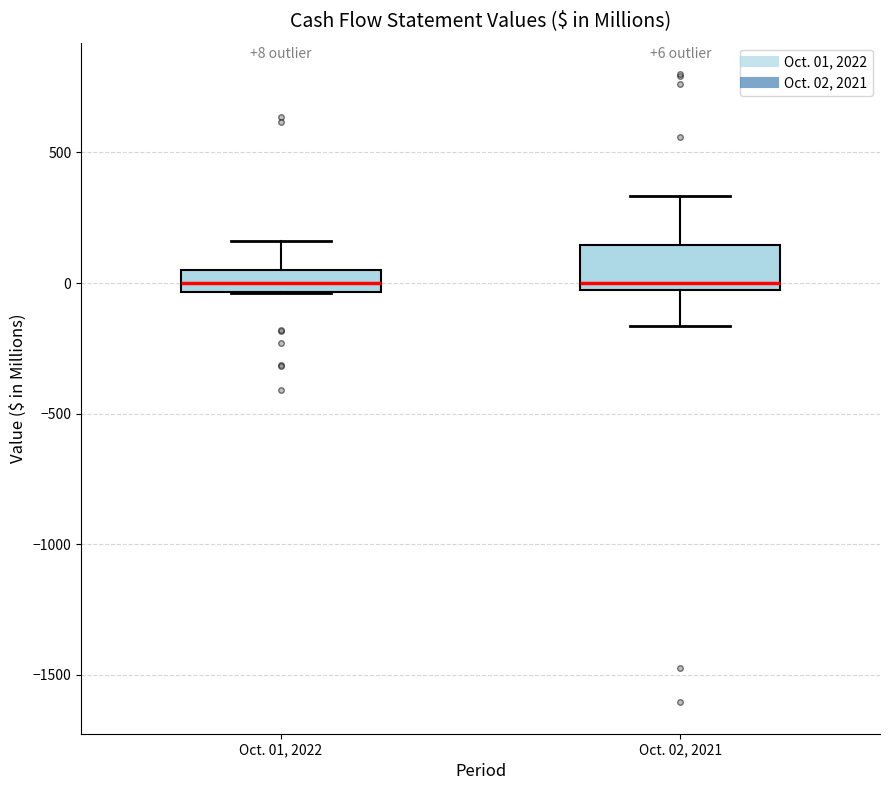

Comparing the boxes themselves (not the whiskers), which one is the tallest?

Oct. 02, 2021